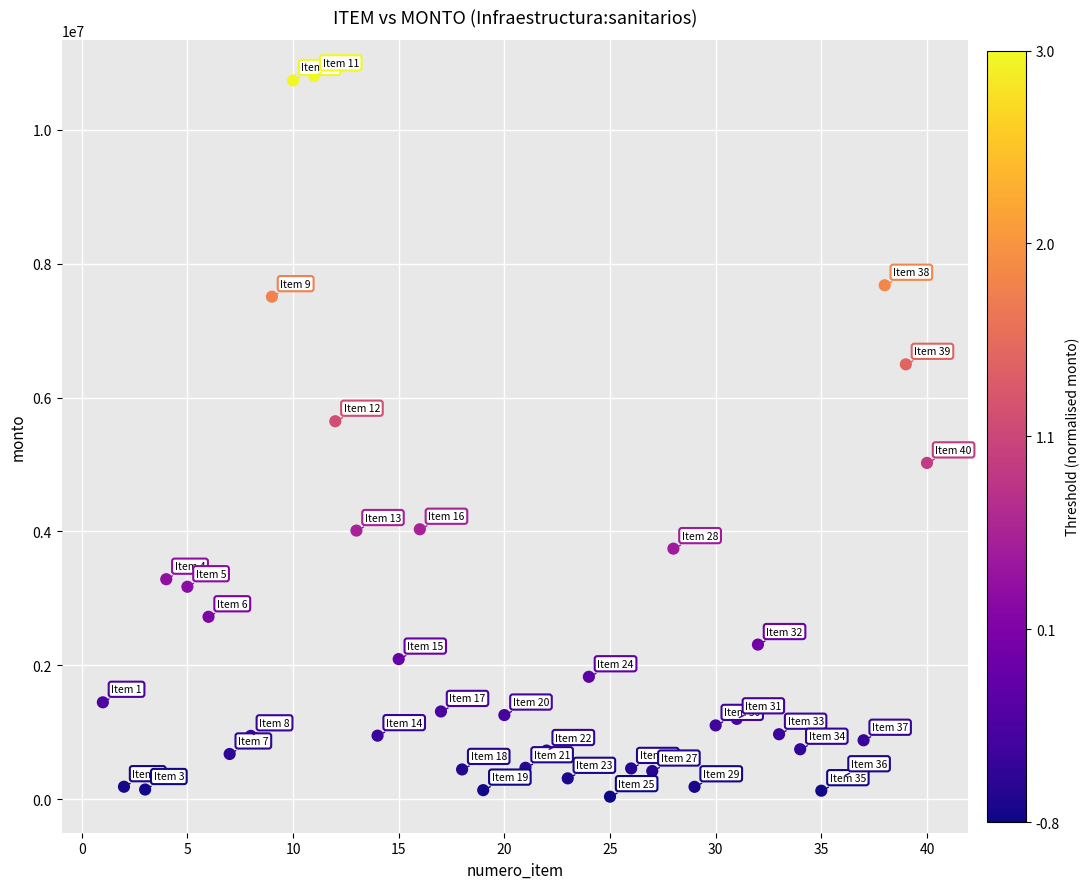

What Y value in the scatter plot is closest to 5420313?

5645230